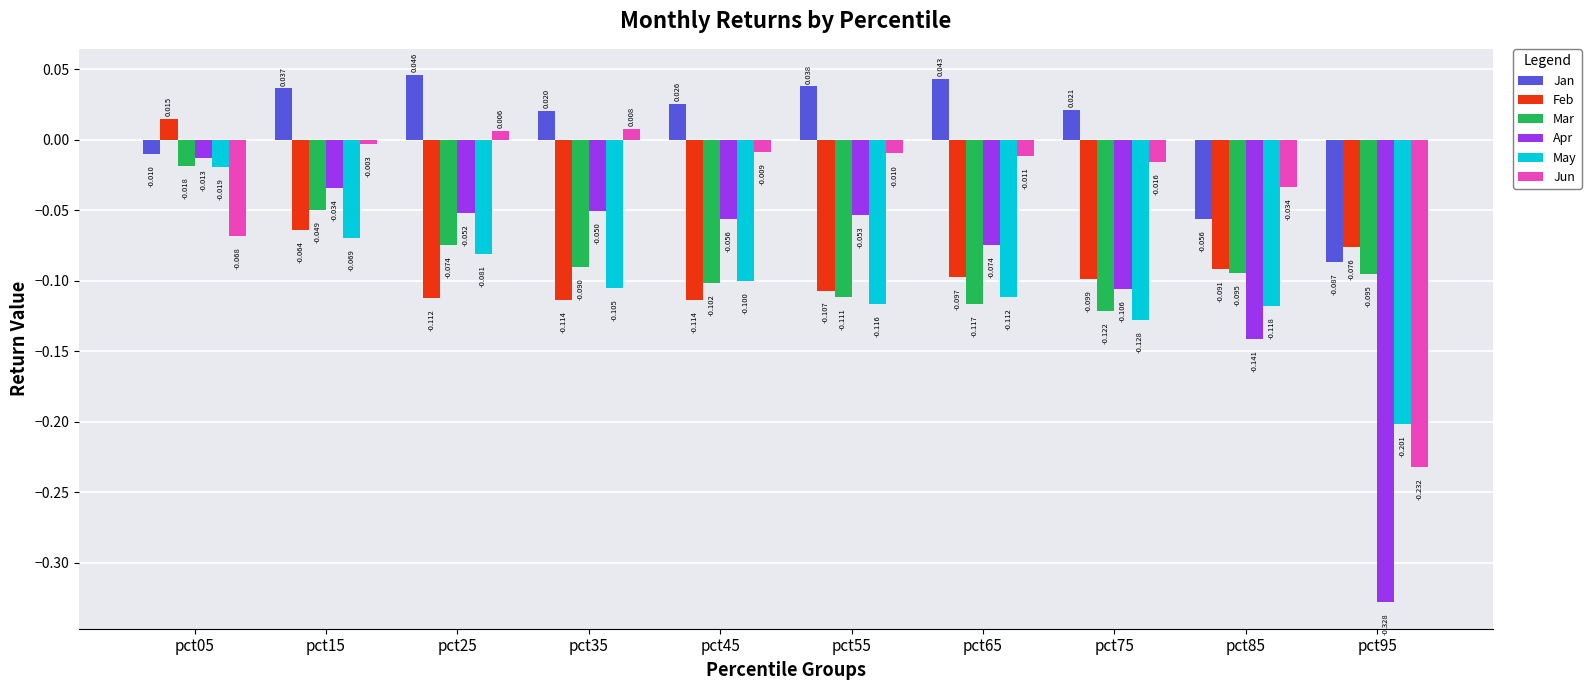

Which category has the highest value in the Jun series?

pct35